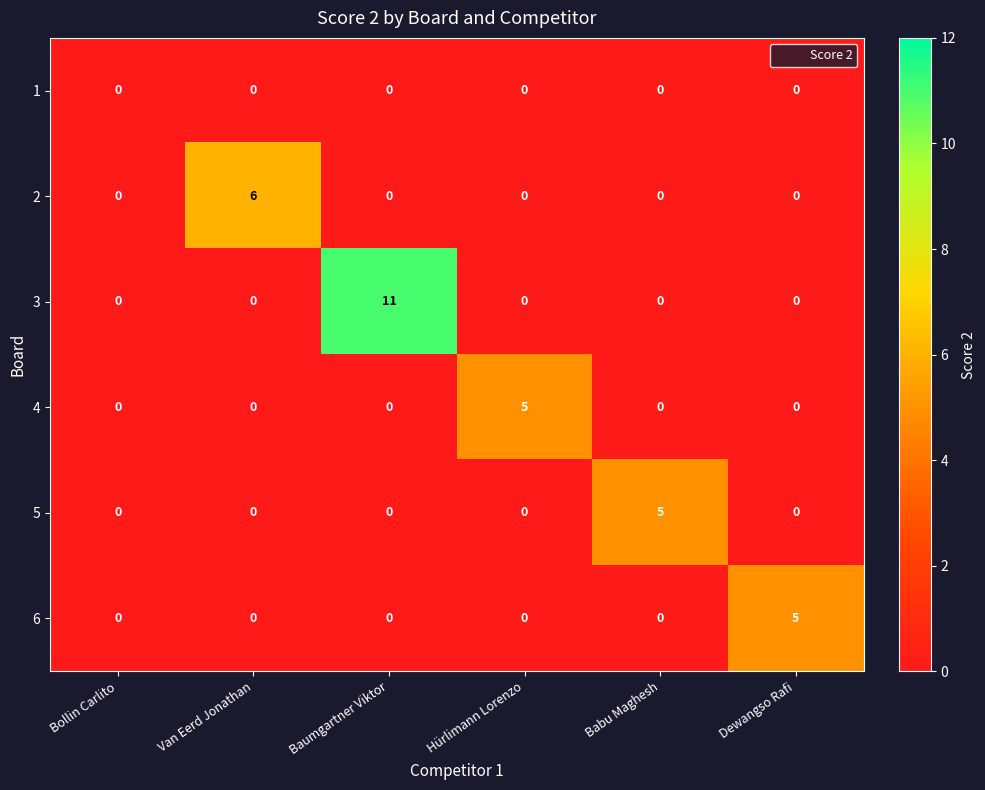

The value of 6 at Babu Maghesh is 0. True or false?

True